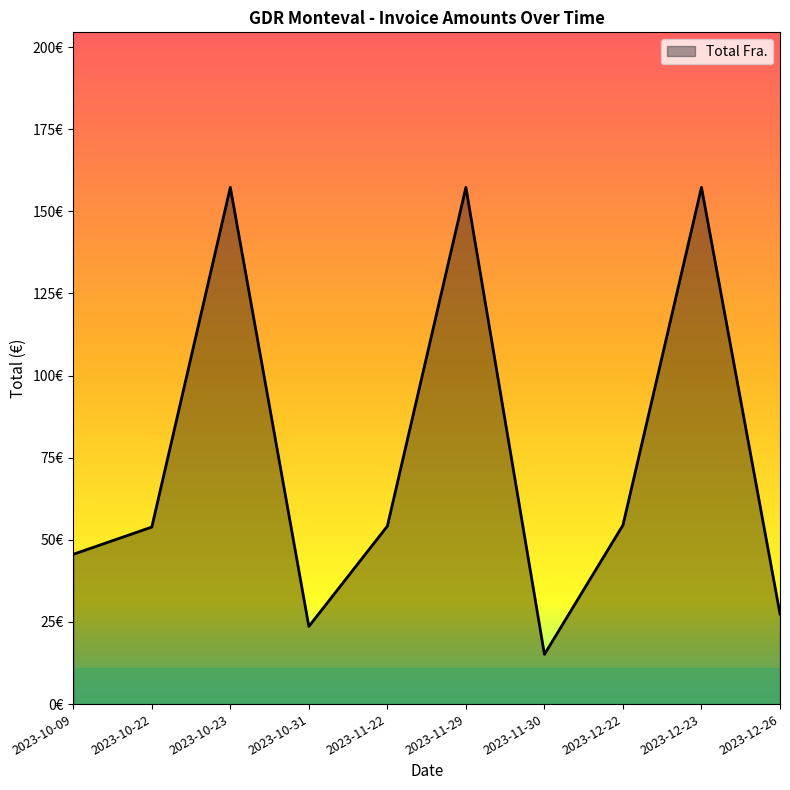

Does the chart display data point markers on the line(s)?

No